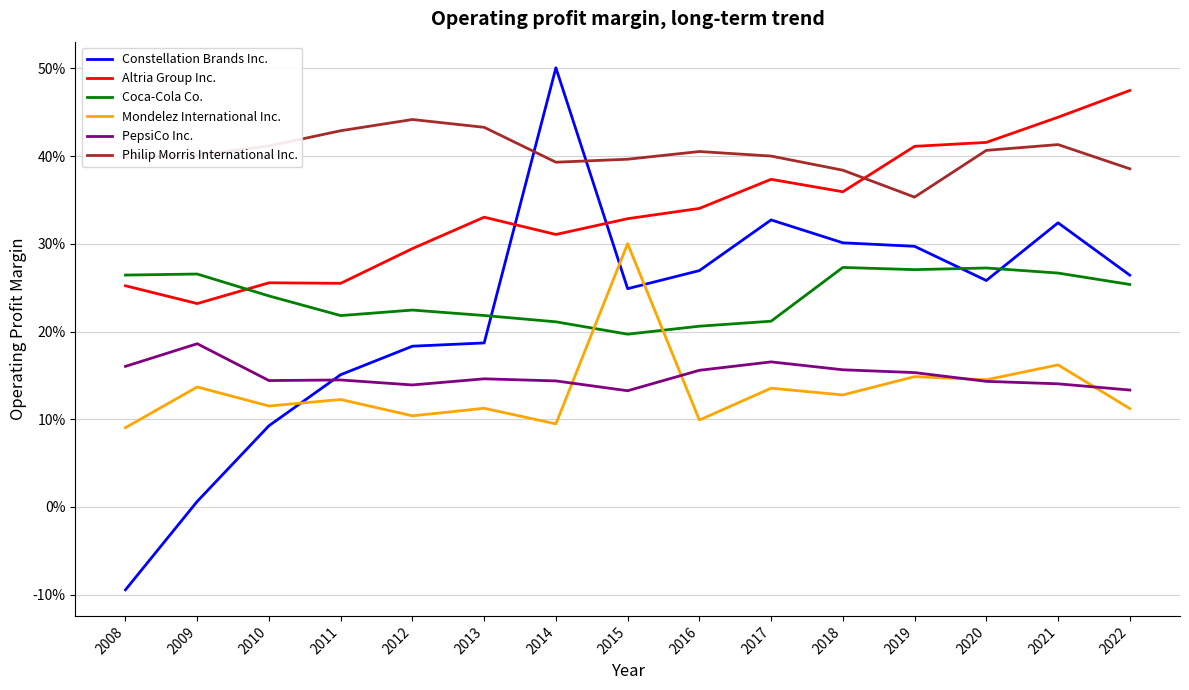

At 2008, list the series in order from smallest to largest.

Constellation Brands Inc., Mondelez International Inc., PepsiCo Inc., Altria Group Inc., Coca-Cola Co., Philip Morris International Inc.